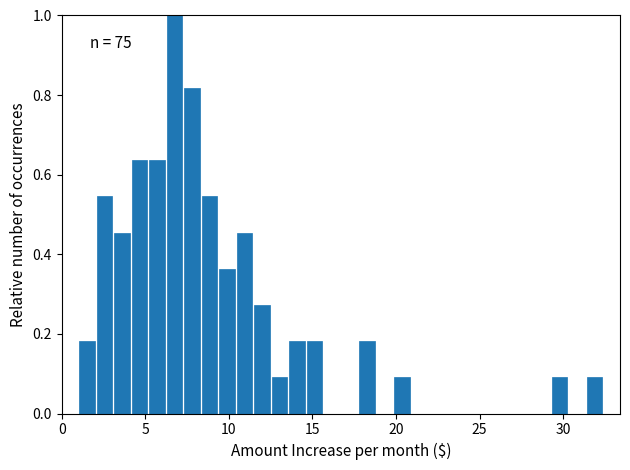

Around what value on the x-axis is the tallest bar? Give the approximate position of its centre, as read against the axis.

7.0